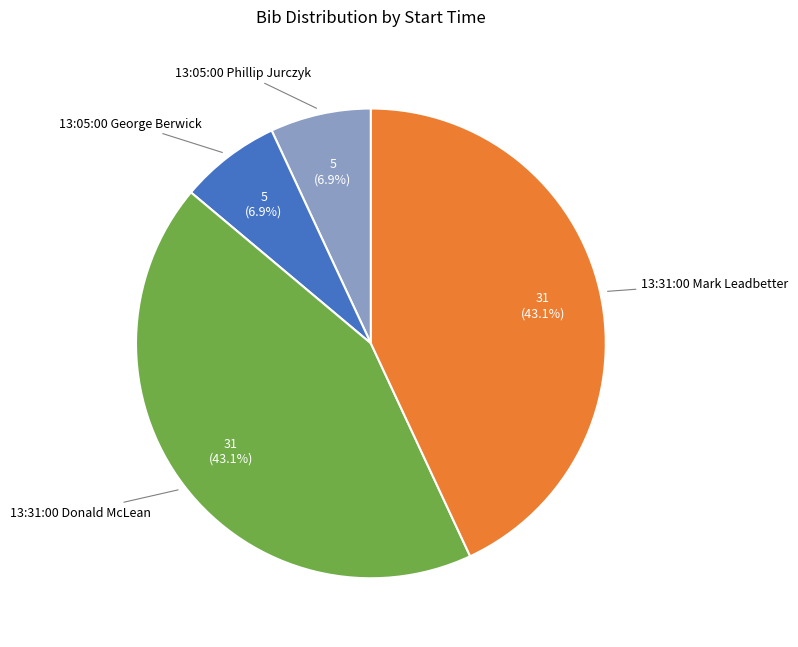

Is there a majority slice in this chart?

No